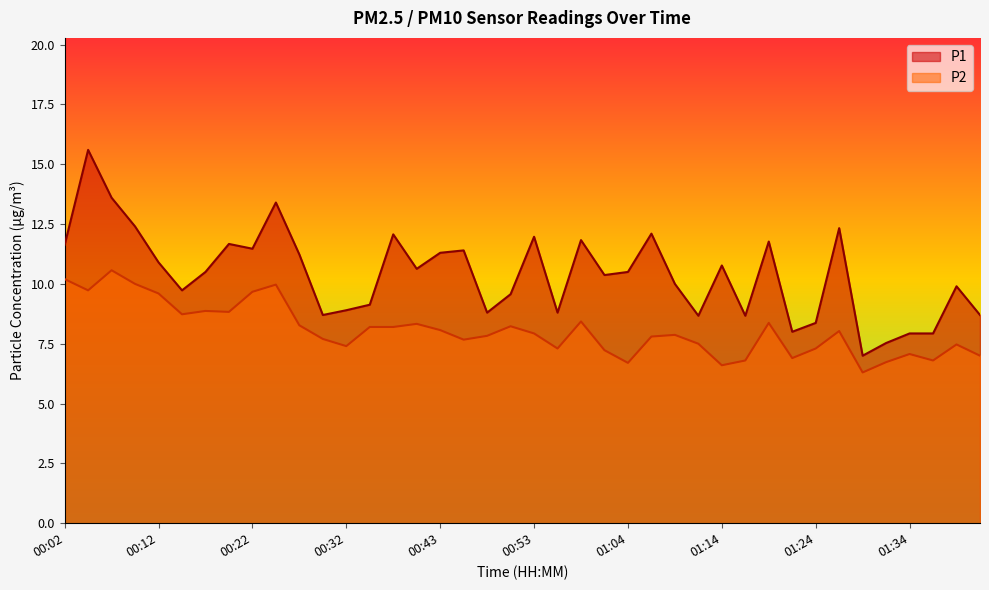

How many interior local valleys does the P2 series have?

11